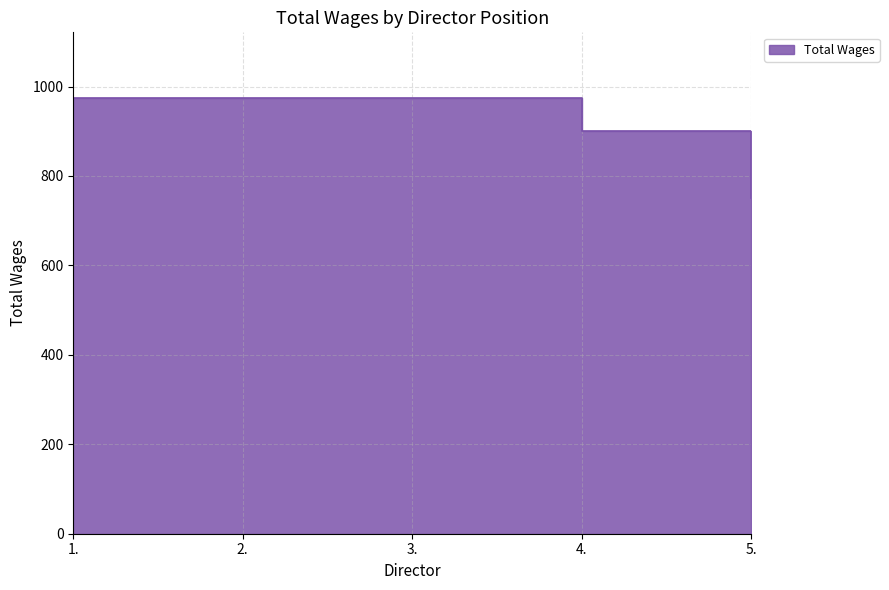

How many series are shown in this chart?

1